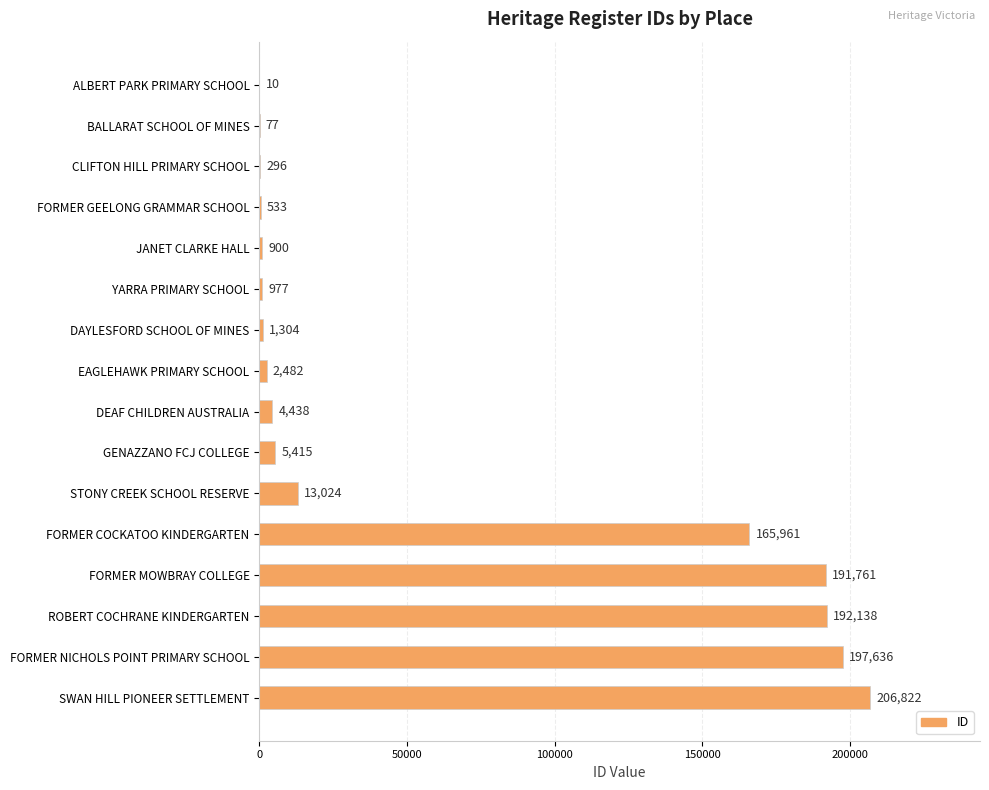

At which label is the value closest to 103416?

FORMER COCKATOO KINDERGARTEN